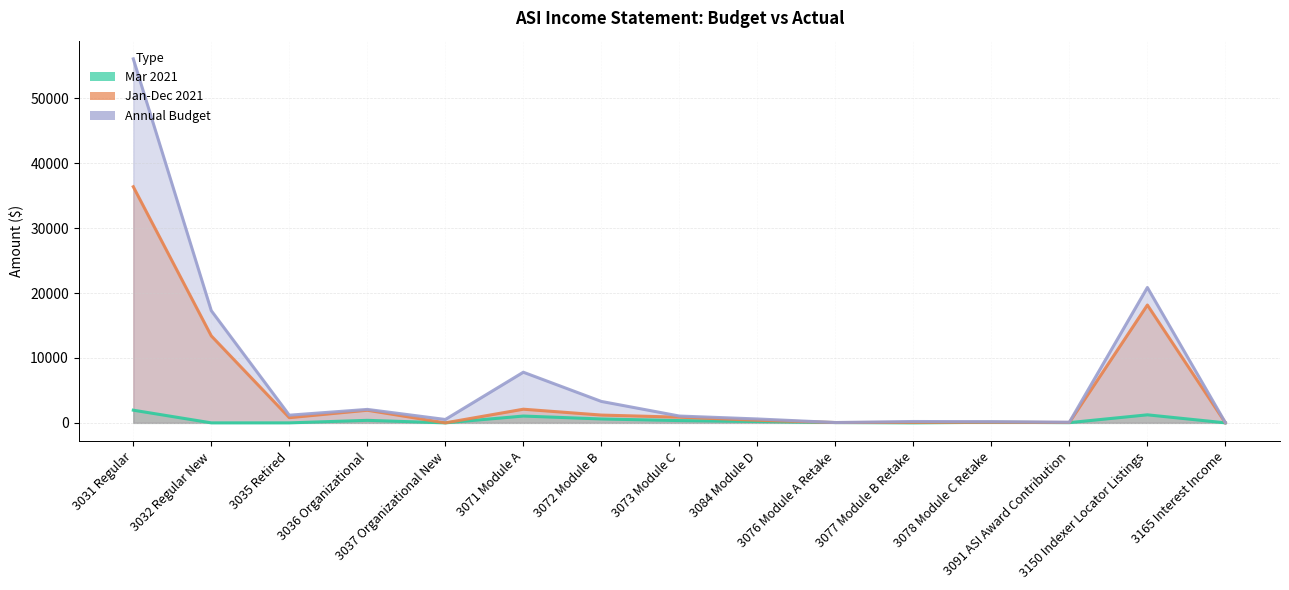

How many lines are shown in the chart?

3